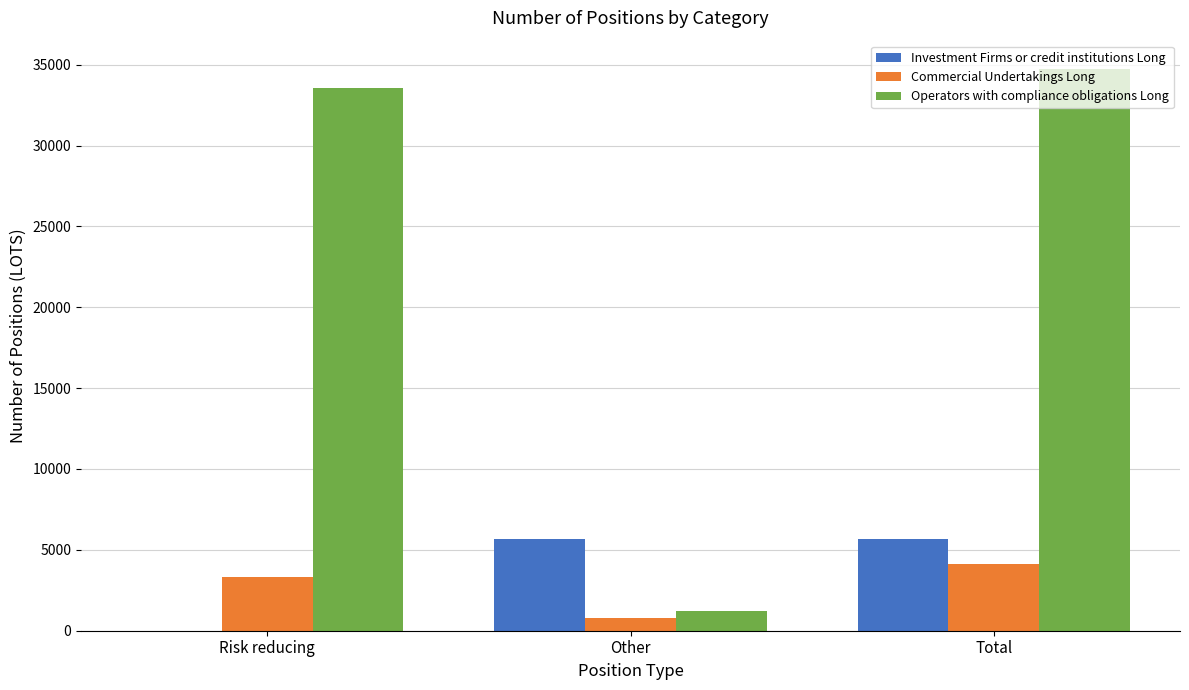

Where is Operators with compliance obligations Long nearest to the value 17982?

Risk reducing